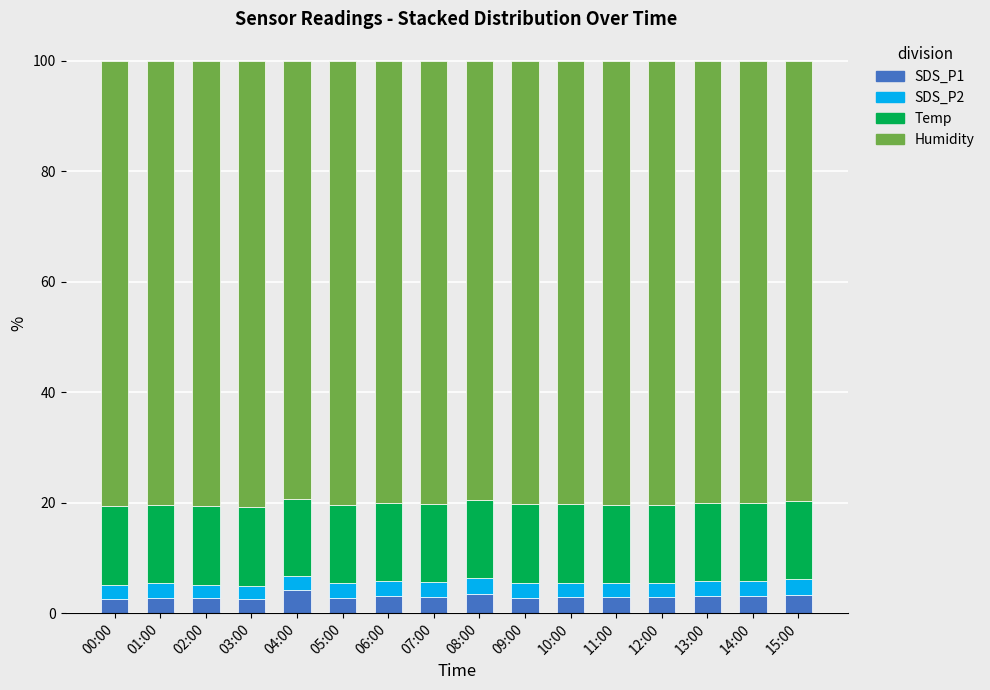

What is the difference between the maximum and minimum values in the SDS_P1 series?

1.7